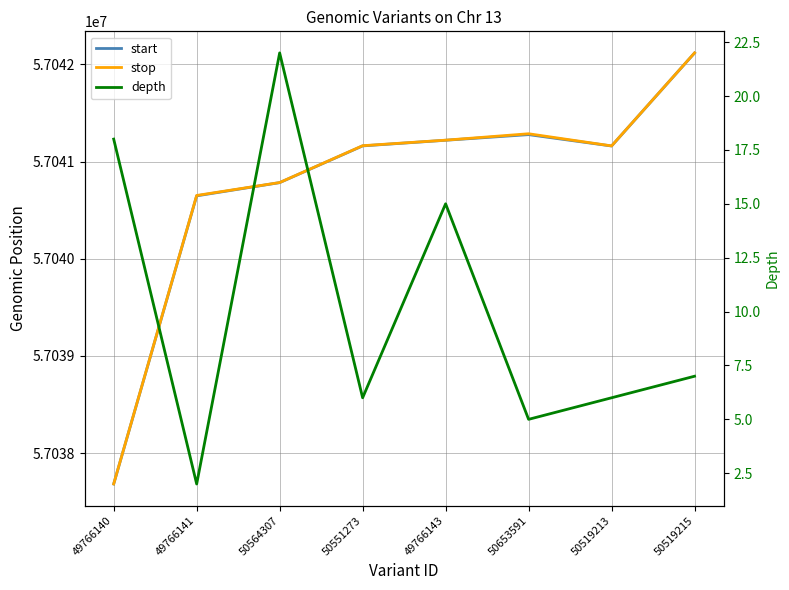

True or false: stop and start intersect in this chart.

False